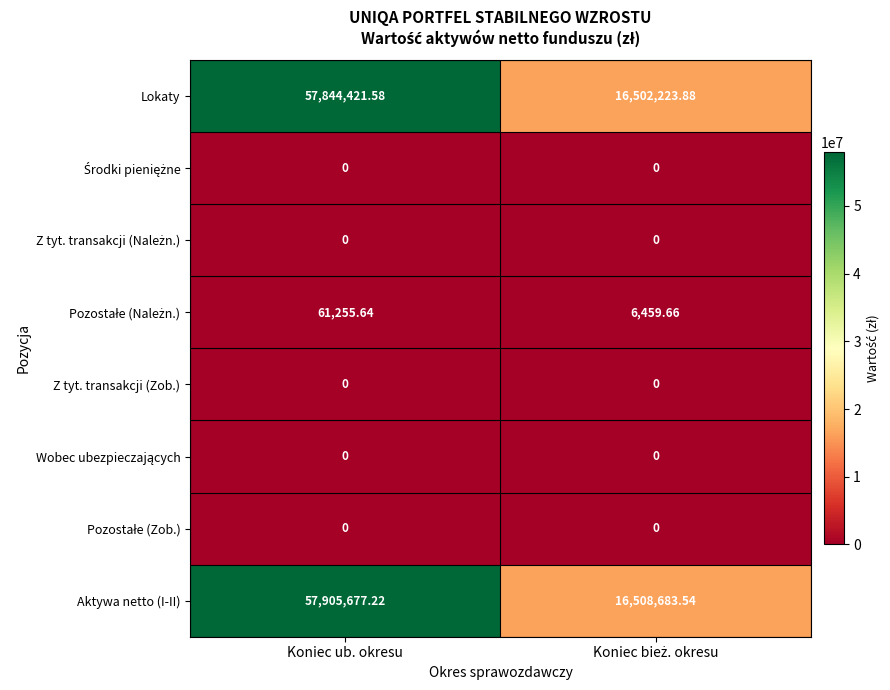

Which category has the highest value across all series?

Koniec ub. okresu